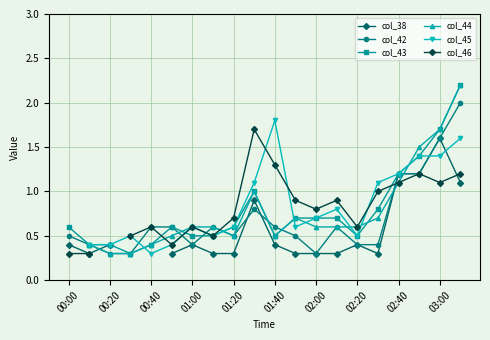

At how many categories does at least one series exceed 0?

20